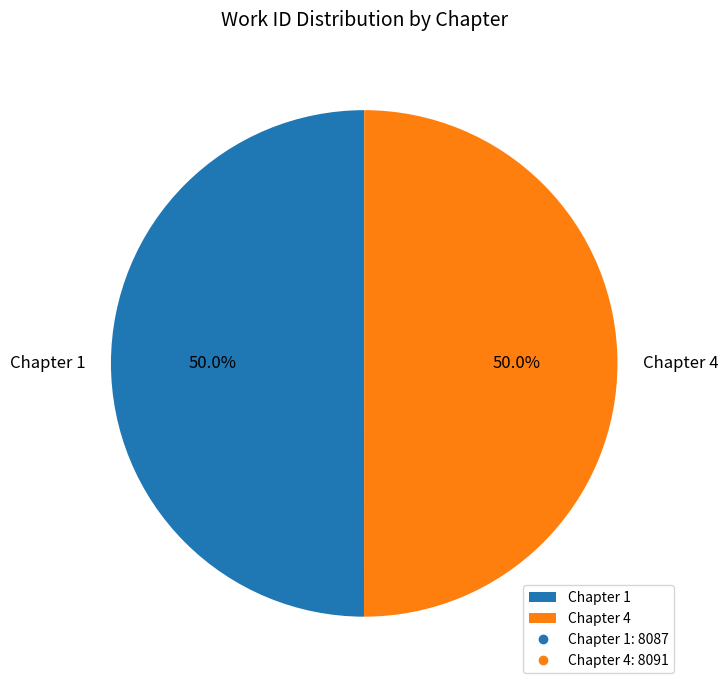

Is it true that Chapter 4 is 38% of the pie?

False